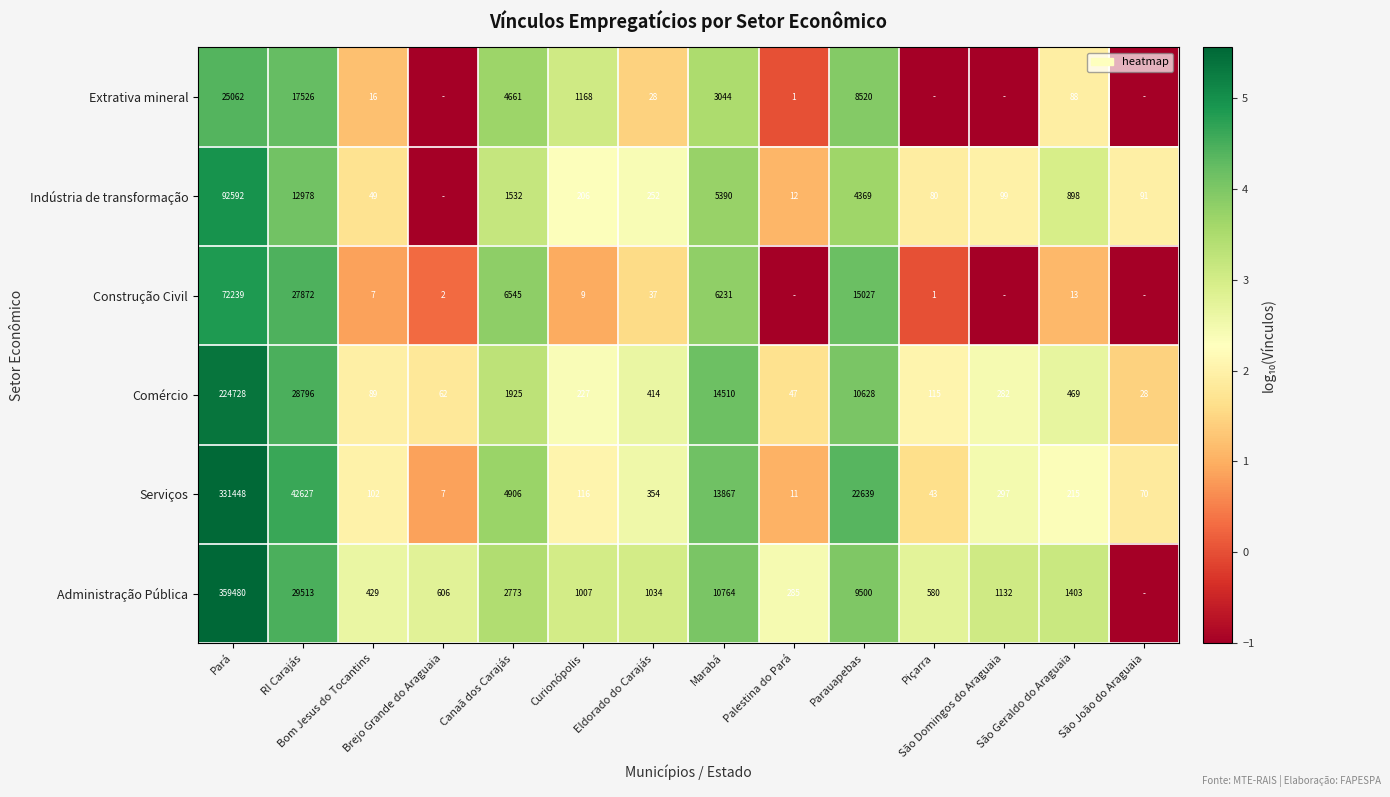

At how many categories does at least one series exceed 3?

9